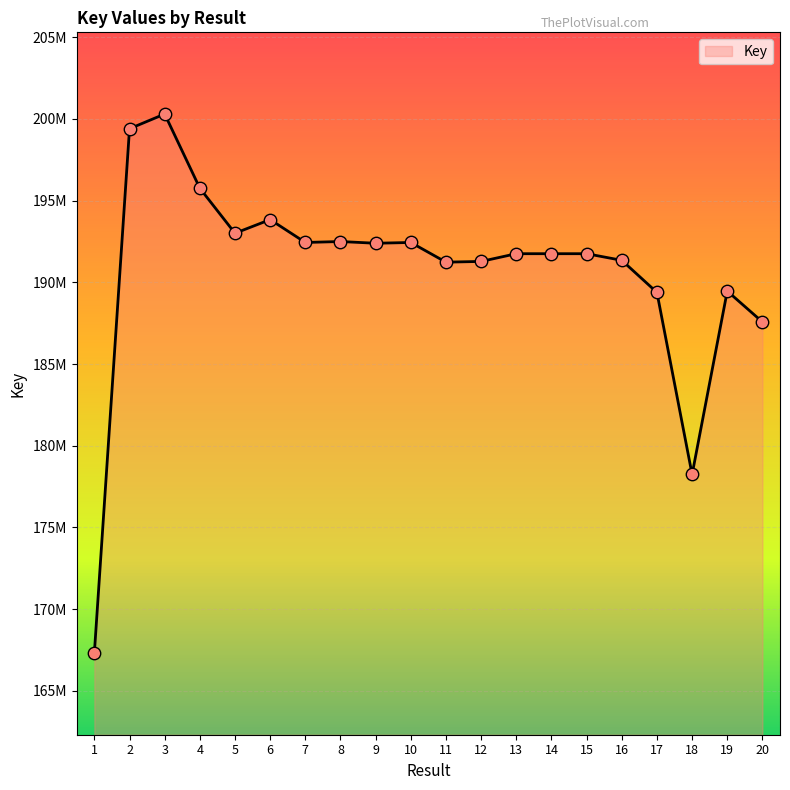

What is the ratio of the value at 14 to the value at 6?

1.0